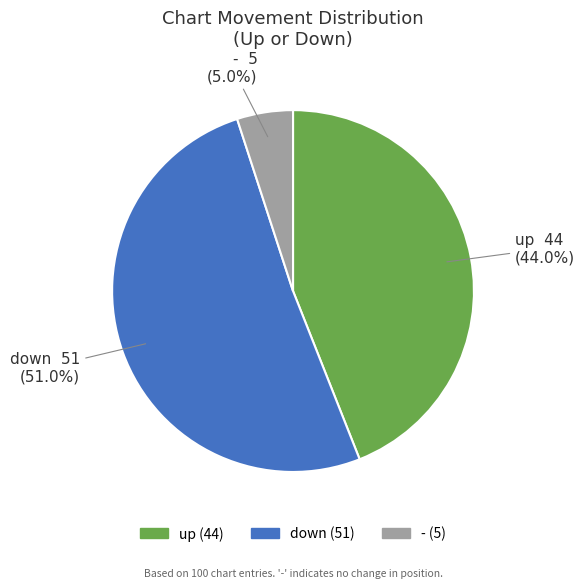

Which has a higher value, up or down?

down